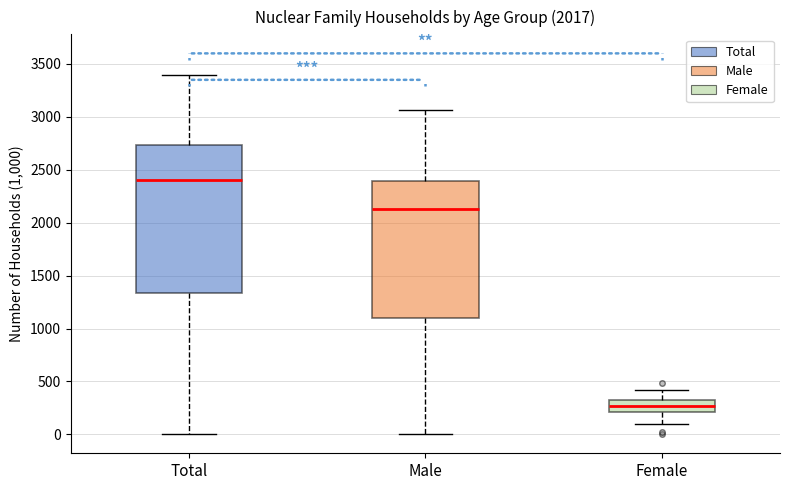

Which box's median line is the highest?

Total